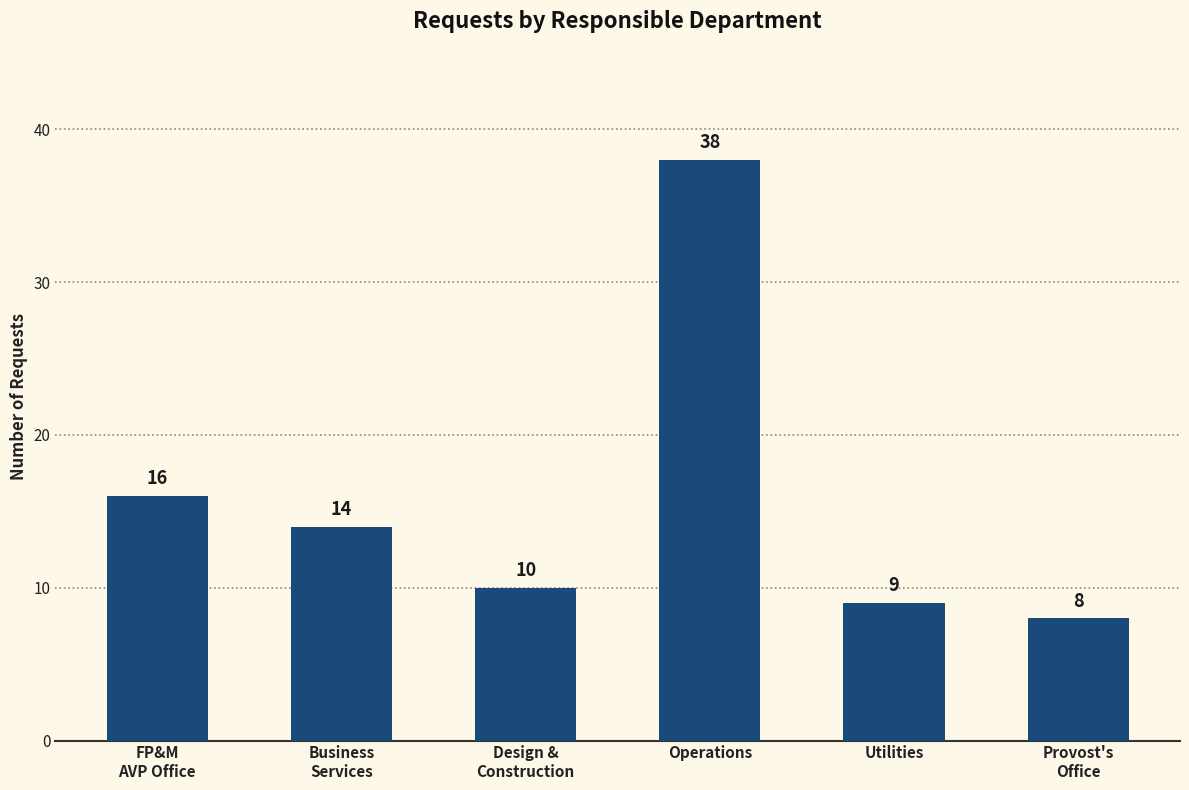

Count the number of categories in the chart.

6